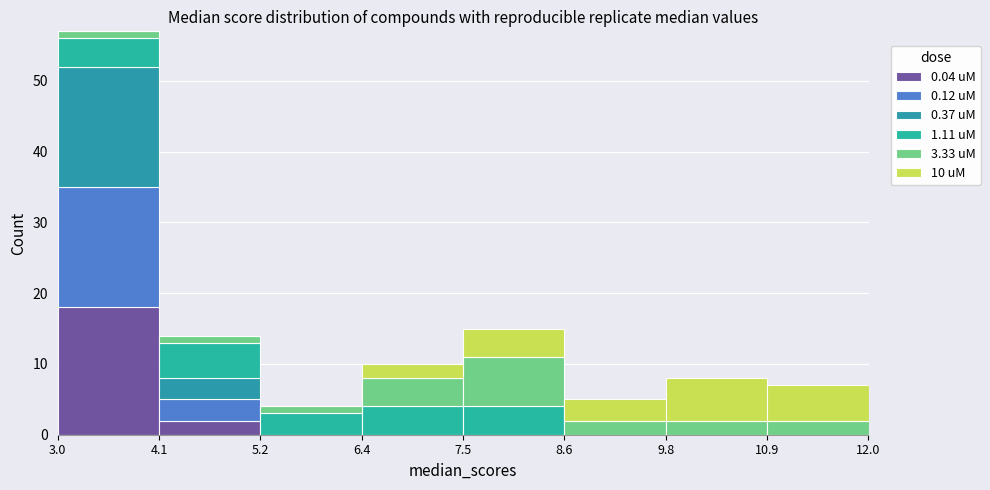

Reading left to right, transcribe this chart: for each stacked bar, give the range it covers on the x-axis and its total height. The values are not printed on the chart, so give them approximately, as read against the axis.

3.0 to 4.1: 57
4.1 to 5.2: 14
5.2 to 6.4: 4
6.4 to 7.5: 10
7.5 to 8.6: 15
8.6 to 9.8: 5
9.8 to 10.9: 8
10.9 to 12.0: 7